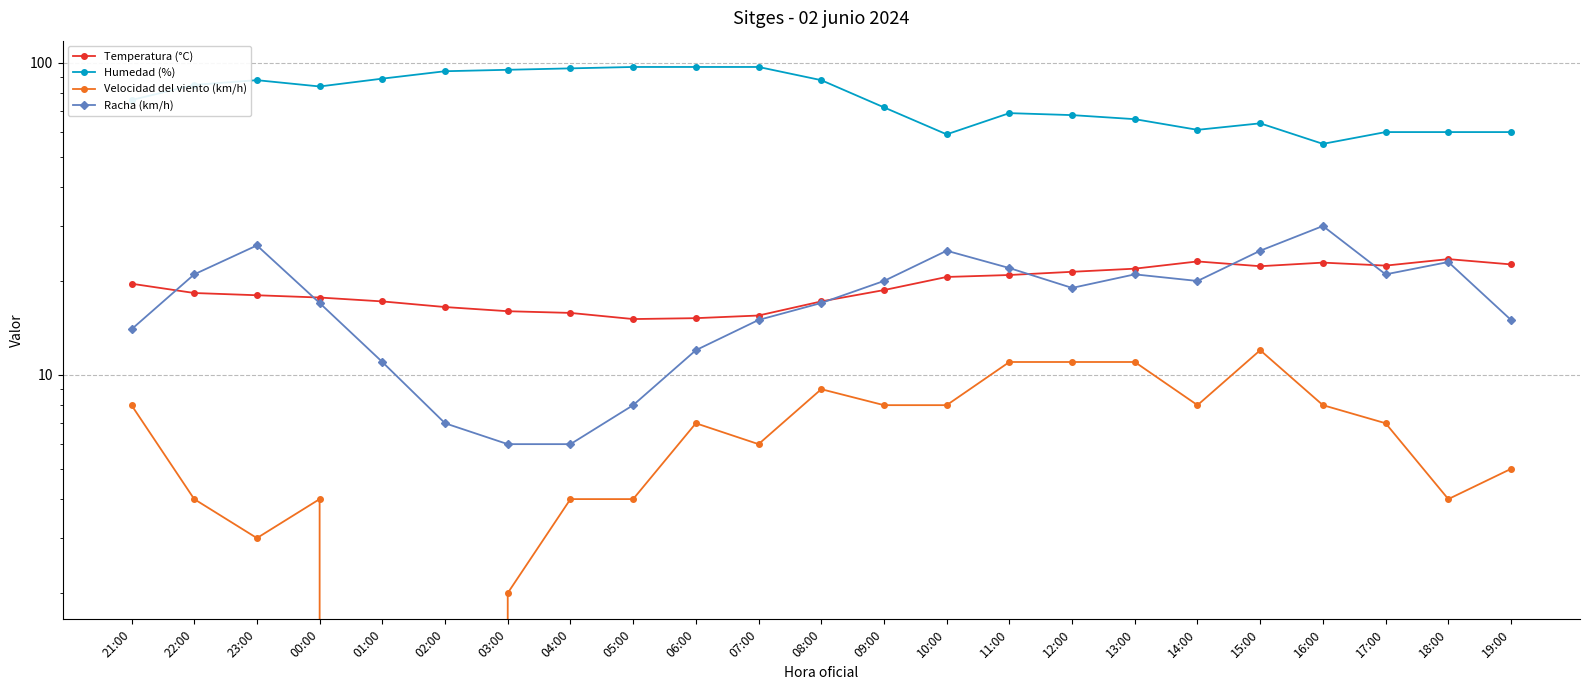

In Temperatura (°C), how many points are higher than both neighbors (excluding endpoints)?

3